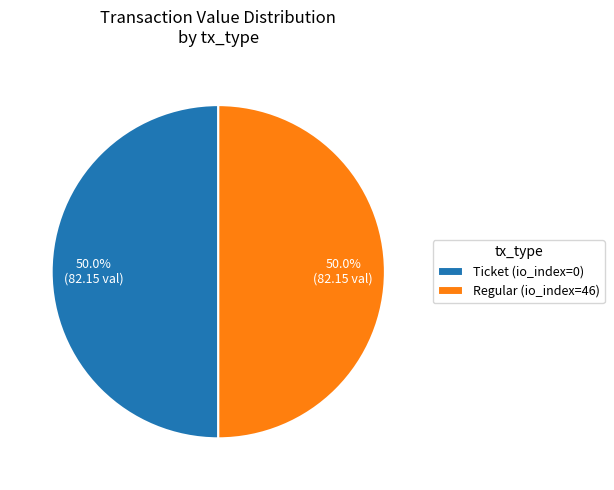

Approximately how many times larger is the value at Regular (io_index=46) compared to Ticket (io_index=0)?

1.0